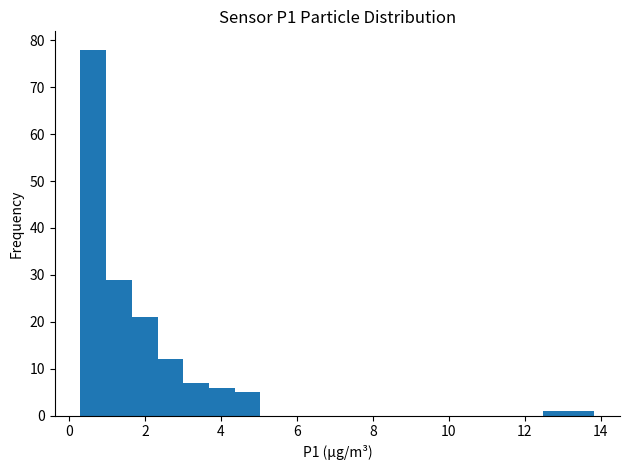

Around what value on the x-axis is the tallest bar? Give the approximate position of its centre, as read against the axis.

0.6